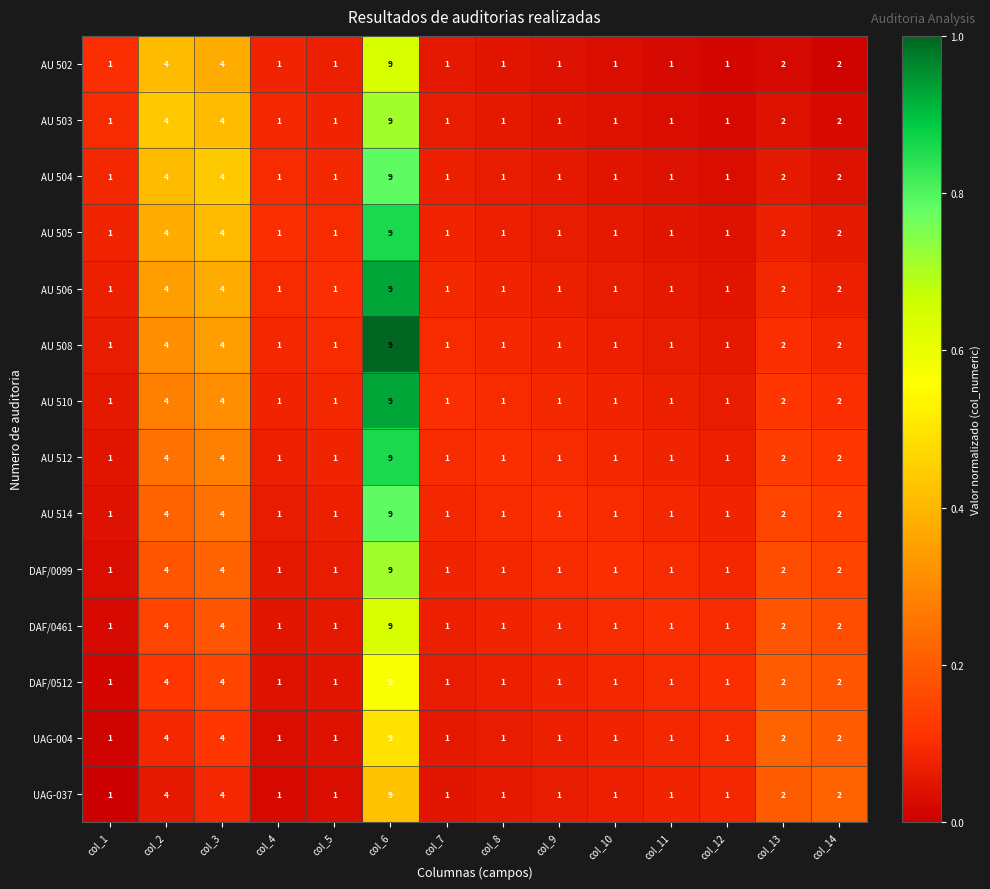

The AU 505 series shows 1 at col_7. True or false?

True